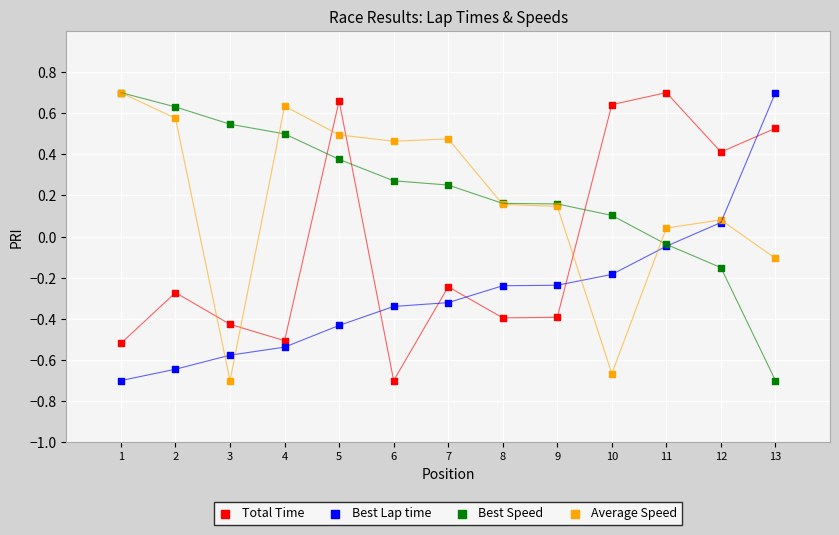

Which series has the widest spread of Y values?

Total Time